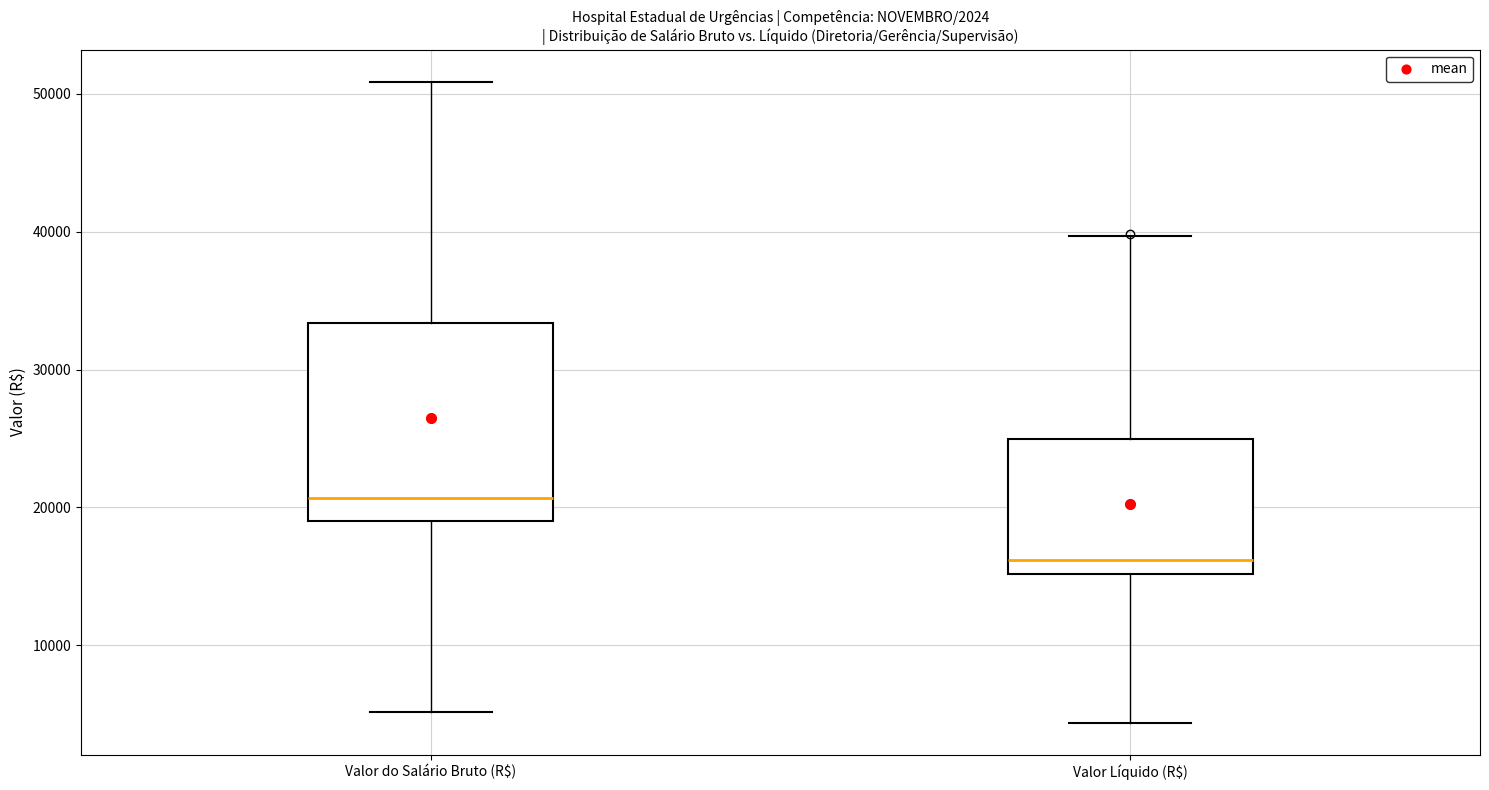

Comparing the boxes themselves (not the whiskers), which one is the tallest?

Valor do Salário Bruto (R$)